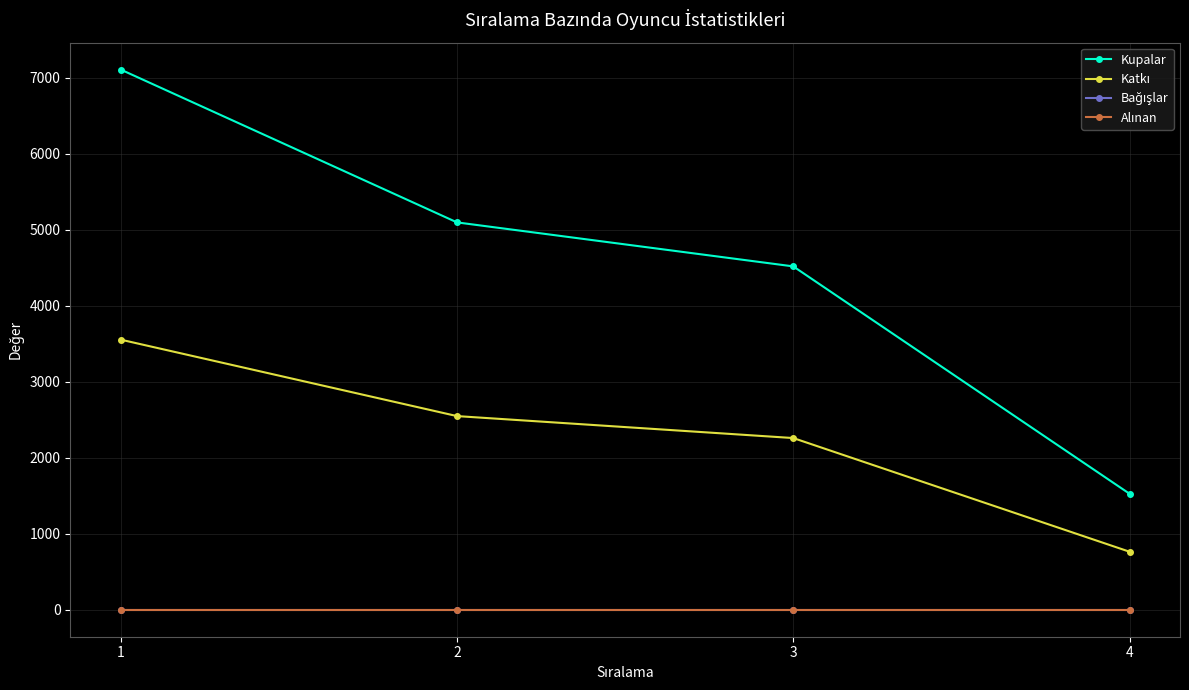

Does the chart have visible grid lines?

Yes